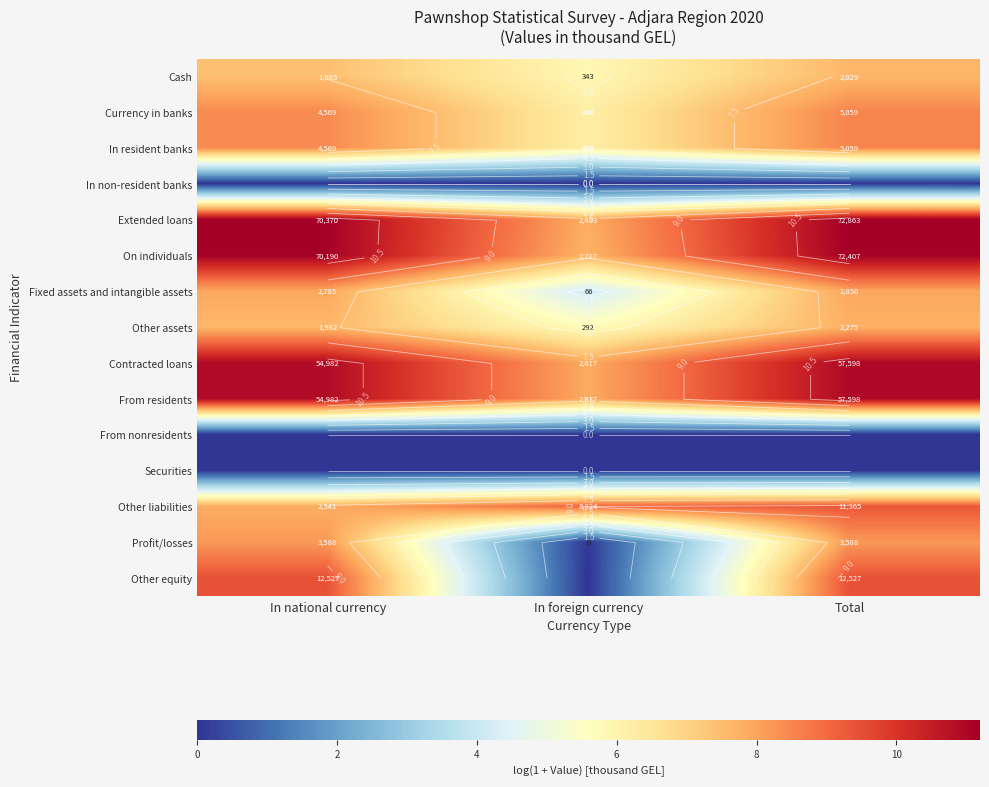

Is it true that Profit/losses equals 2.3 at Total?

False